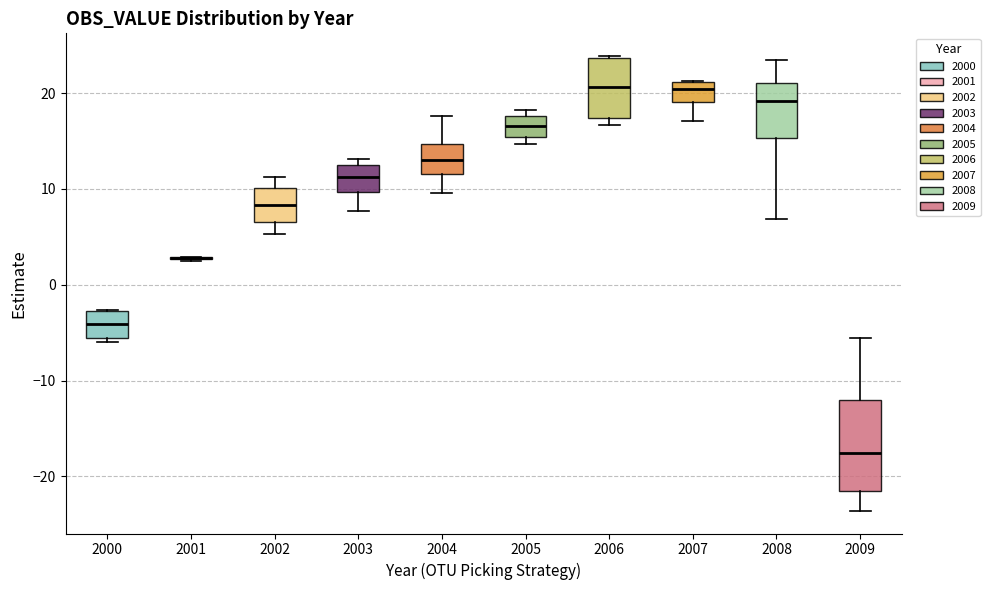

Reading left to right, read every box against the y-axis: the position of its median line, the range the box covers, and the ends of its whiskers. The values are not printed on the chart, so give them approximately, as read against the axis.

2000: median -4, box -6 to -3, whiskers -6 (just below the box's lower edge) to -3
2001: box collapsed to a line at 3, whiskers 2 to 3
2002: median 8, box 7 to 10, whiskers 5 to 11
2003: median 11, box 10 to 12, whiskers 8 to 13
2004: median 13, box 12 to 15, whiskers 10 to 18
2005: median 17, box 15 to 18, whiskers 15 (just below the box's lower edge) to 18 (just above the box's upper edge)
2006: median 21, box 17 to 24, whiskers 17 (just below the box's lower edge) to 24
2007: median 20, box 19 to 21, whiskers 17 to 21
2008: median 19, box 15 to 21, whiskers 7 to 23
2009: median -18, box -22 to -12, whiskers -24 to -6